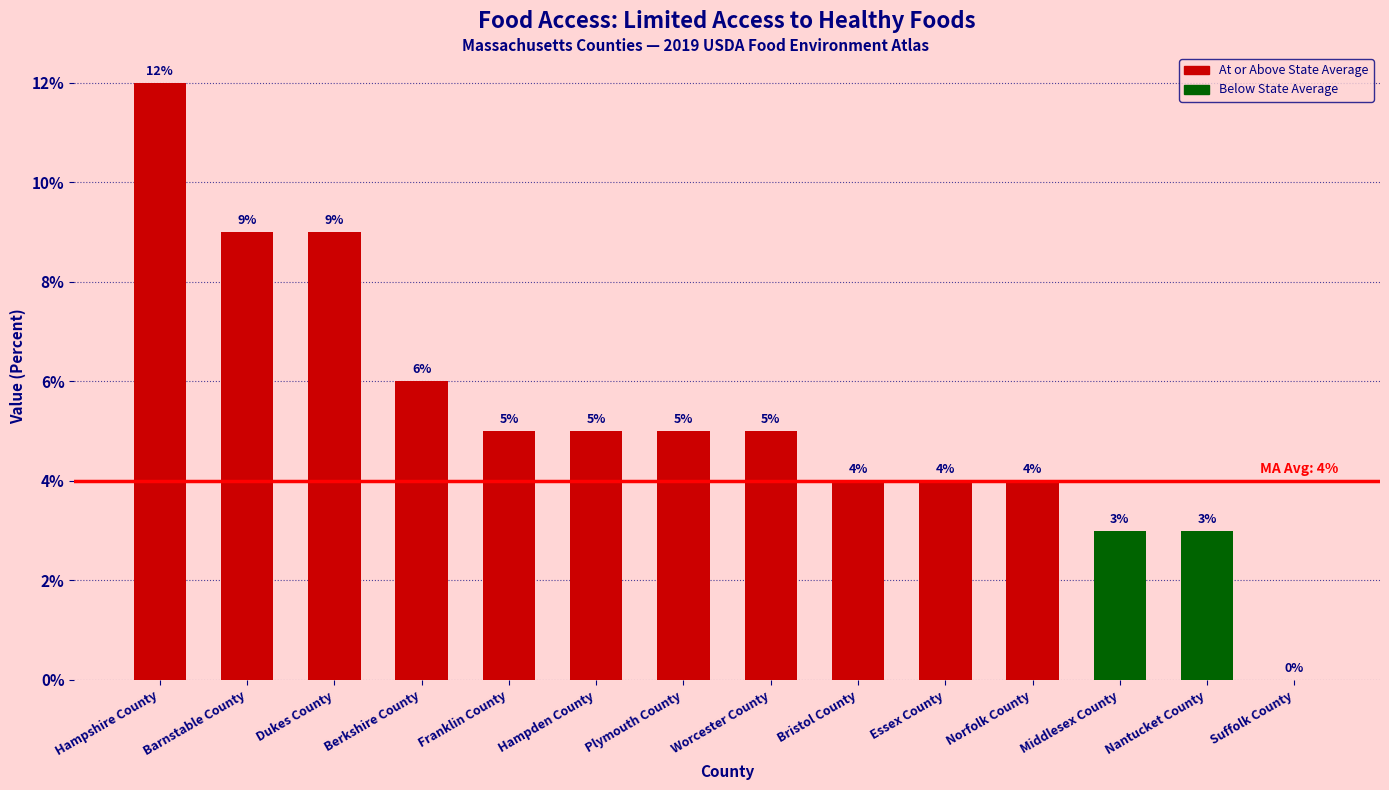

Which label corresponds to the smallest value in the chart?

Suffolk County